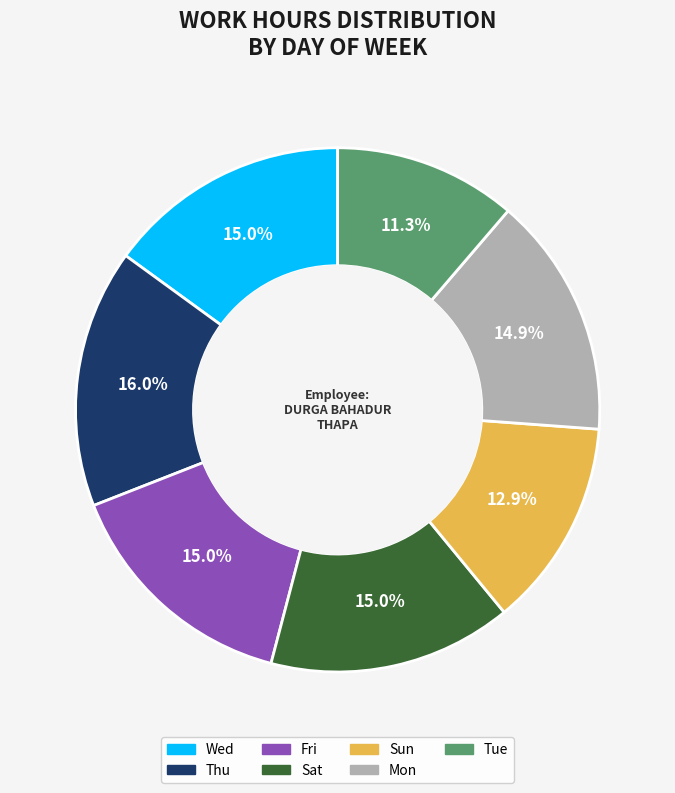

Is there any slice that represents more than half of the pie?

No